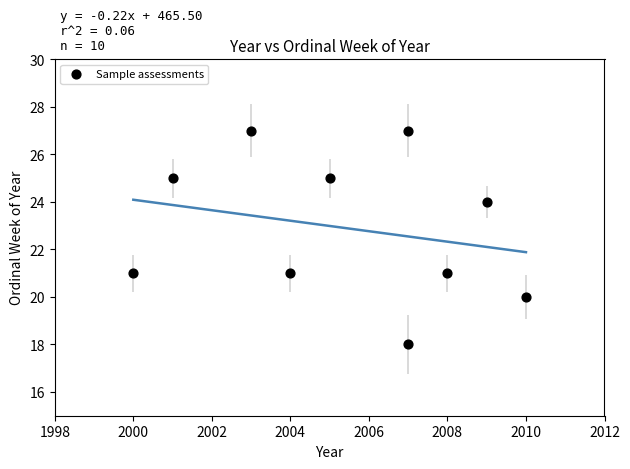

What is the range of Y values (max minus min)?

9